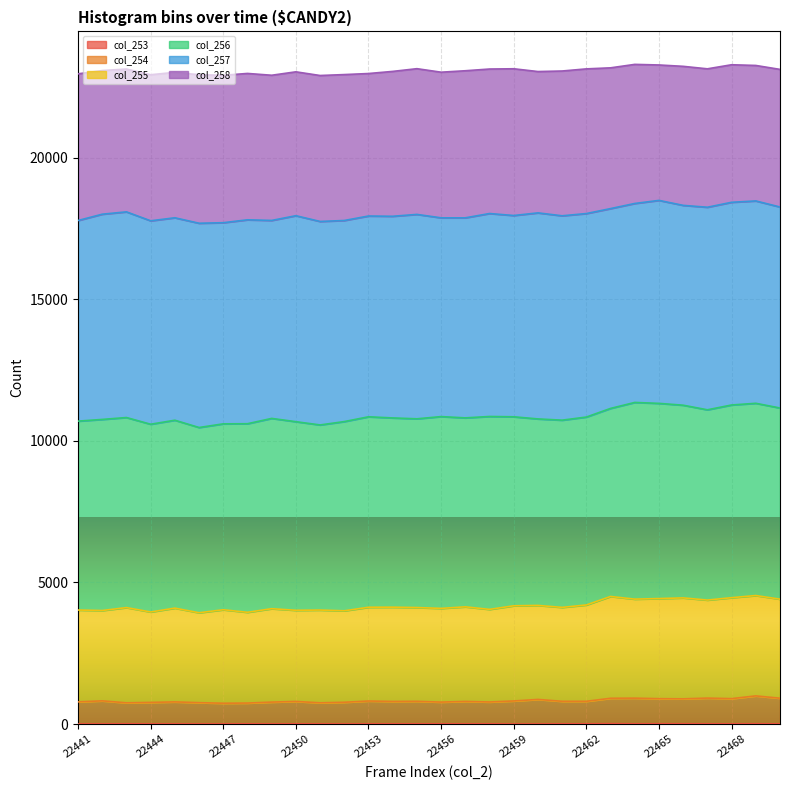

True or false: col_254 has more than 0 interior local peaks.

True